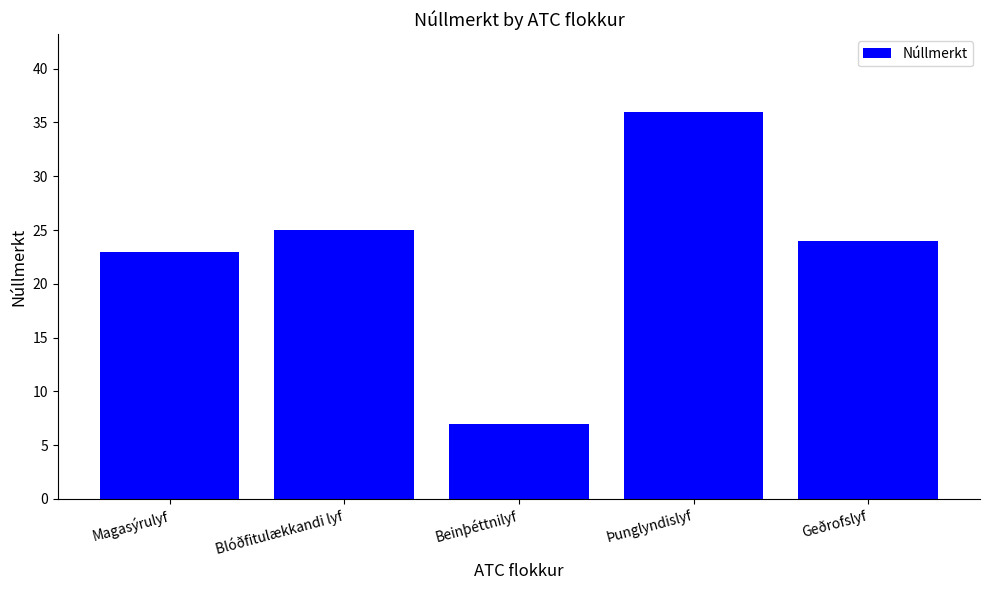

What is the average value?

23